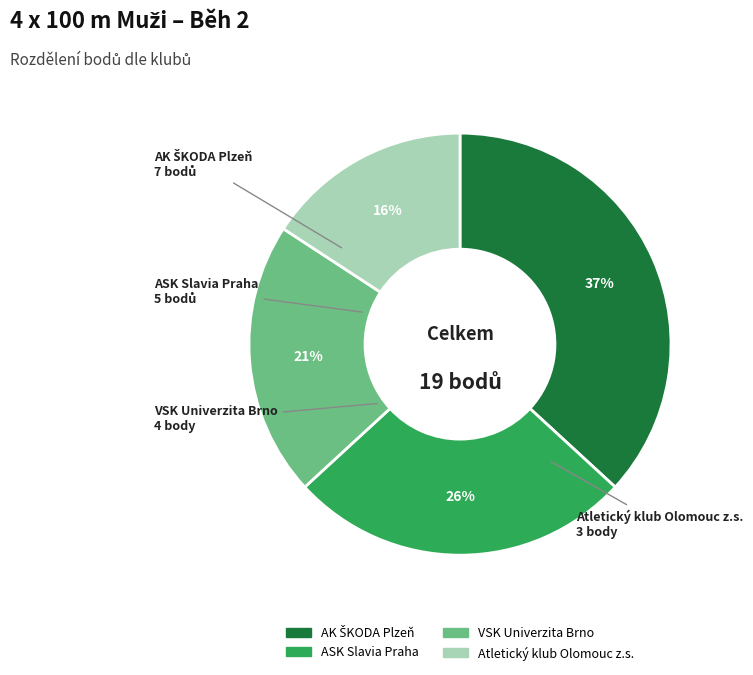

Does Atletický klub Olomouc z.s. represent more than half of the total?

No